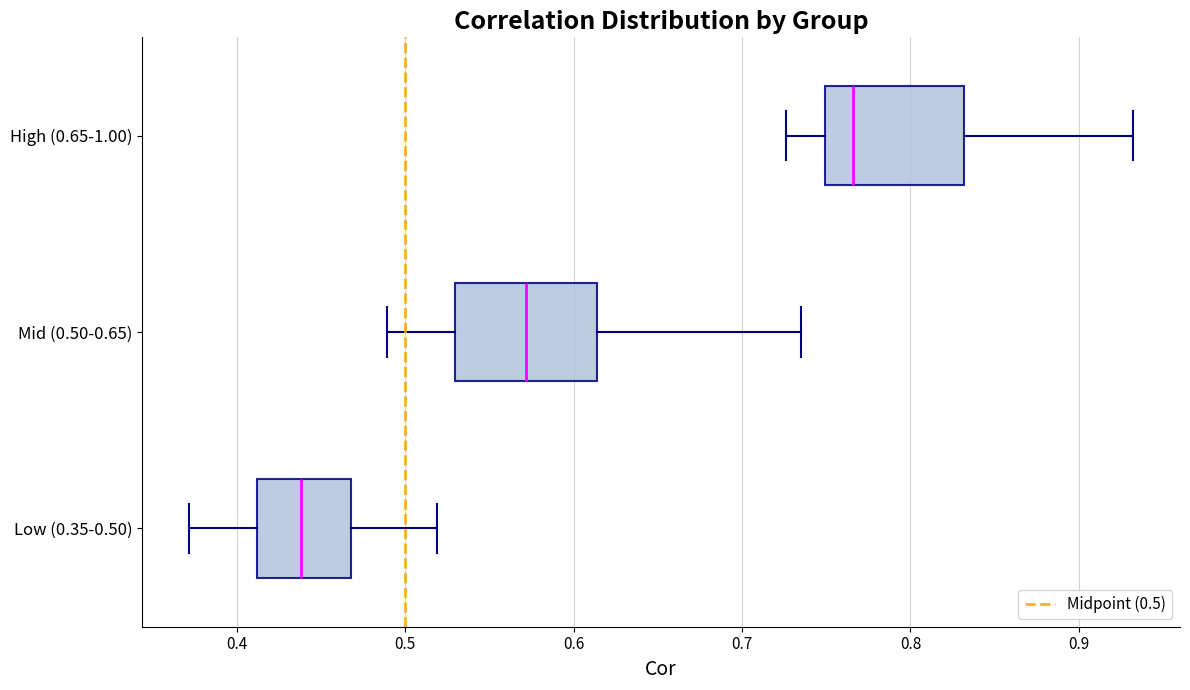

Reading bottom to top, read every box against the x-axis: the position of its median line, the range the box covers, and the ends of its whiskers. The values are not printed on the chart, so give them approximately, as read against the axis.

Low (0.35-0.50): median 0.44, box 0.41 to 0.47, whiskers 0.37 to 0.52
Mid (0.50-0.65): median 0.57, box 0.53 to 0.61, whiskers 0.49 to 0.74
High (0.65-1.00): median 0.77, box 0.75 to 0.83, whiskers 0.73 to 0.93